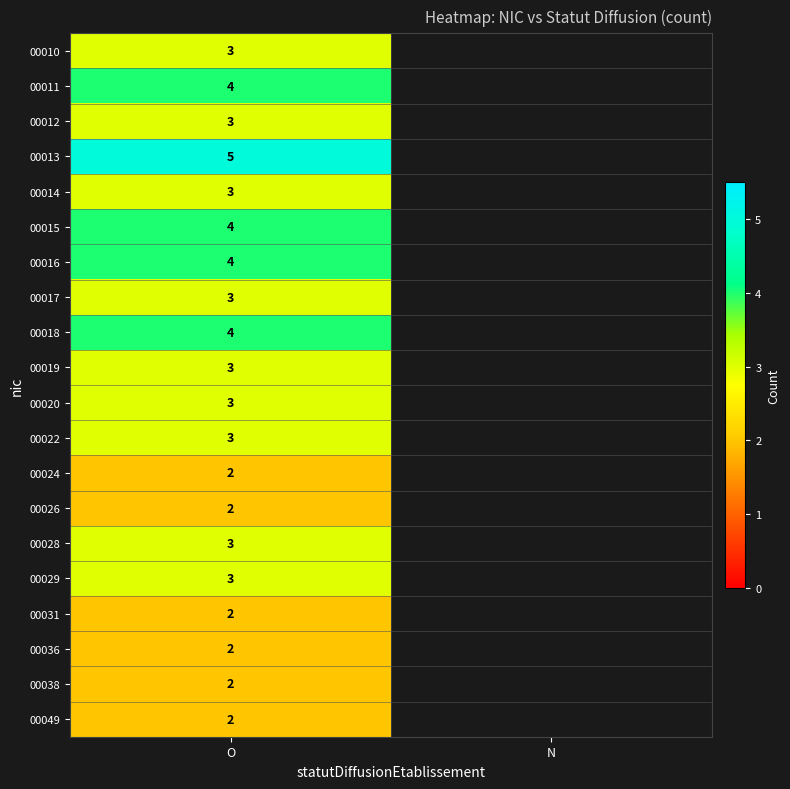

The value of 00022 at O is 3. True or false?

True